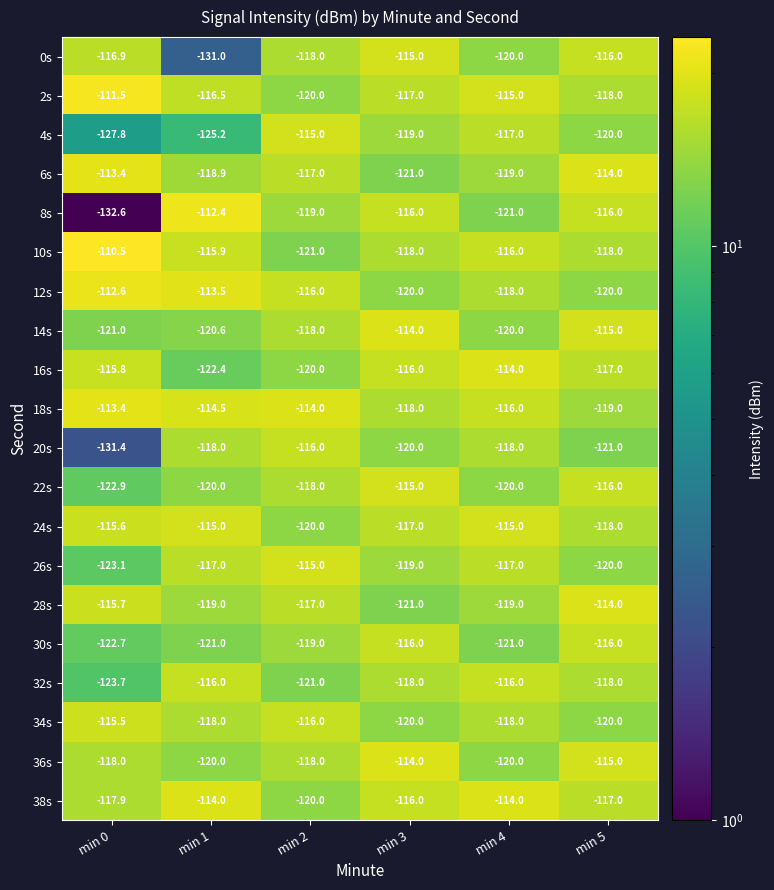

What is the greatest value displayed?

-110.5